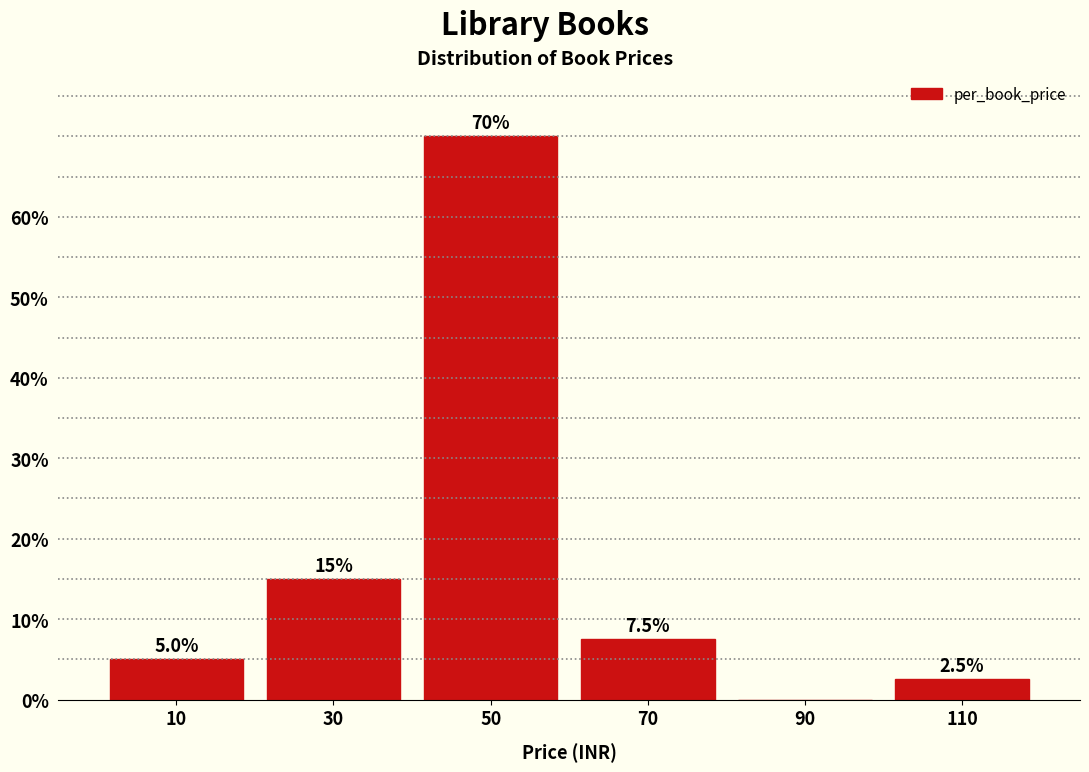

Over which range of the x-axis is the bar tallest?

40 to 60